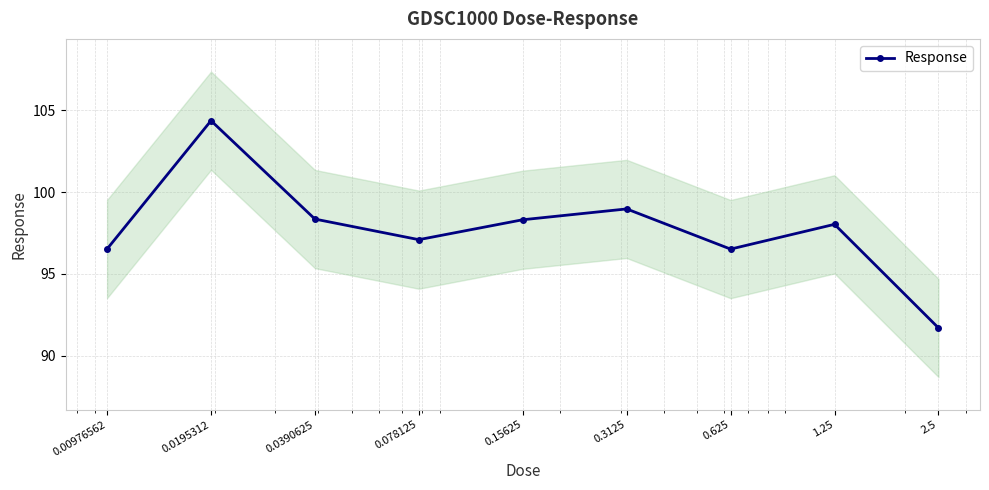

List the labels in order of value, smallest first.

2.5, 0.625, 0.00976562, 0.078125, 1.25, 0.15625, 0.0390625, 0.3125, 0.0195312